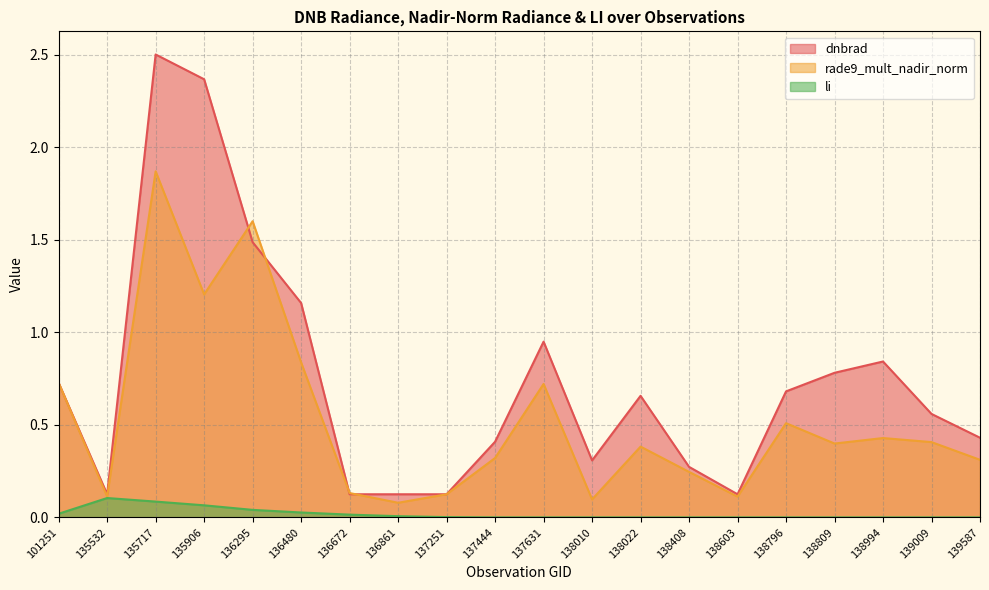

List the labels in order of dnbrad value, smallest first.

137251, 138603, 136861, 136672, 135532, 138408, 138010, 137444, 139587, 139009, 138022, 138796, 101251, 138809, 138994, 137631, 136480, 136295, 135906, 135717